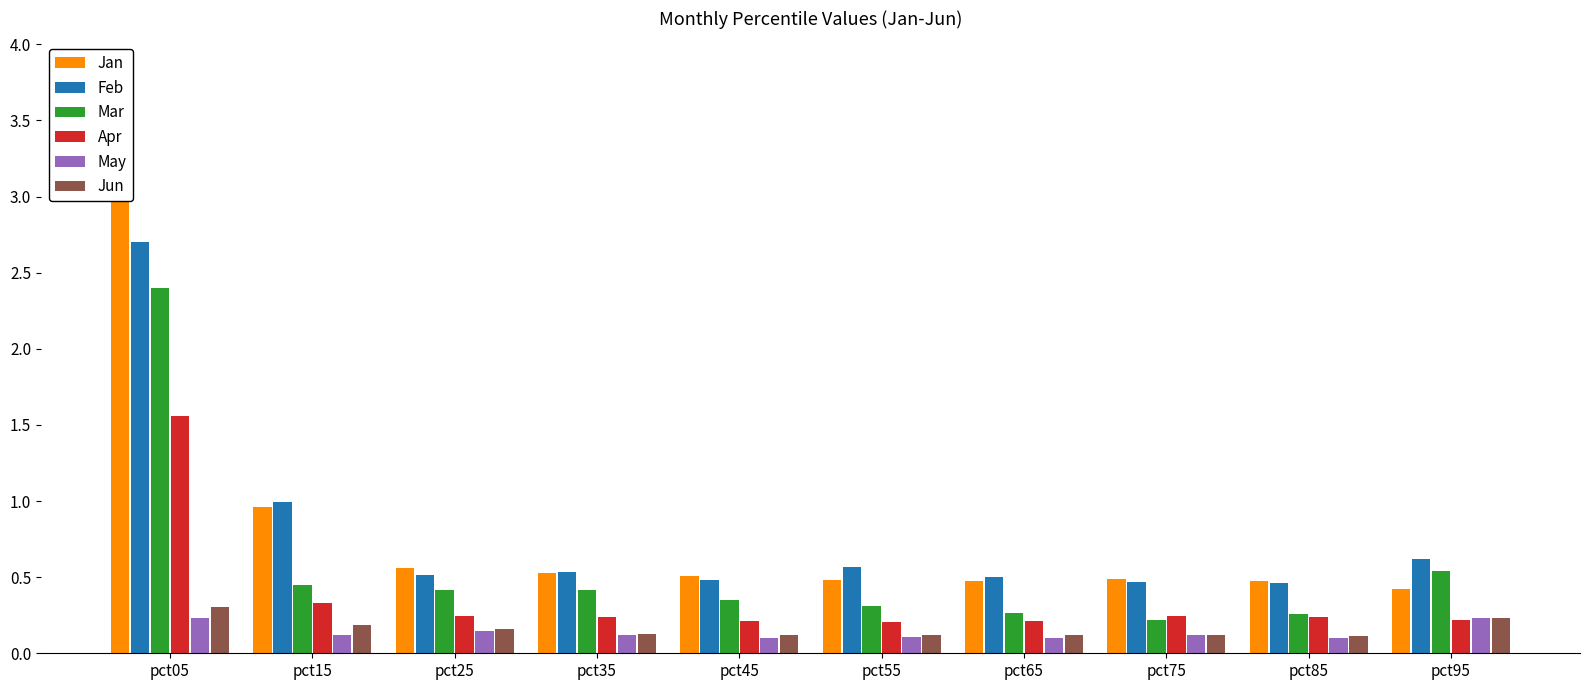

What is the value of the May bar at the 10th from the left?

0.2